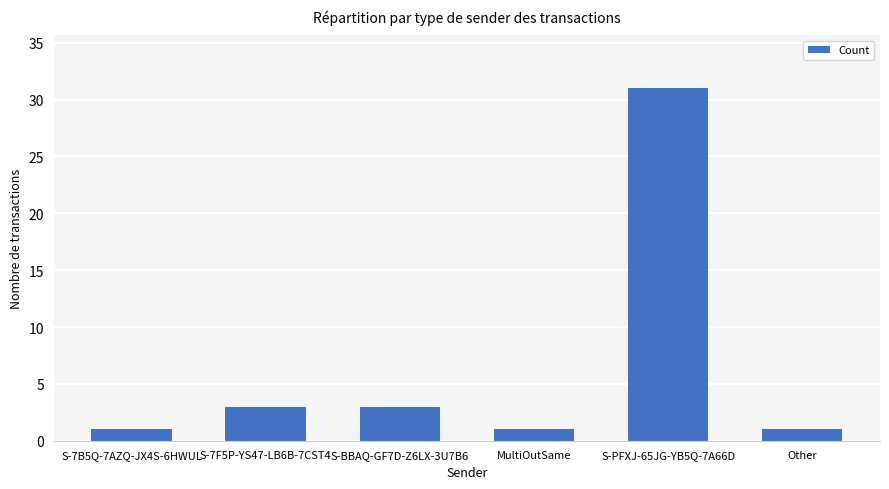

What is the value of the 6th bar from the left?

1